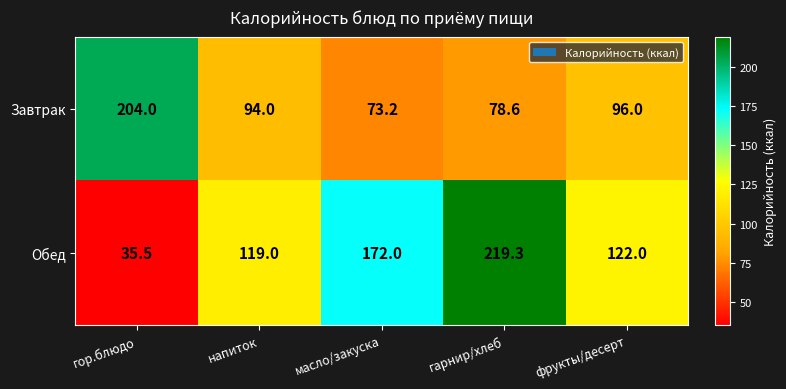

Where is Завтрак nearest to the value 138?

фрукты/десерт